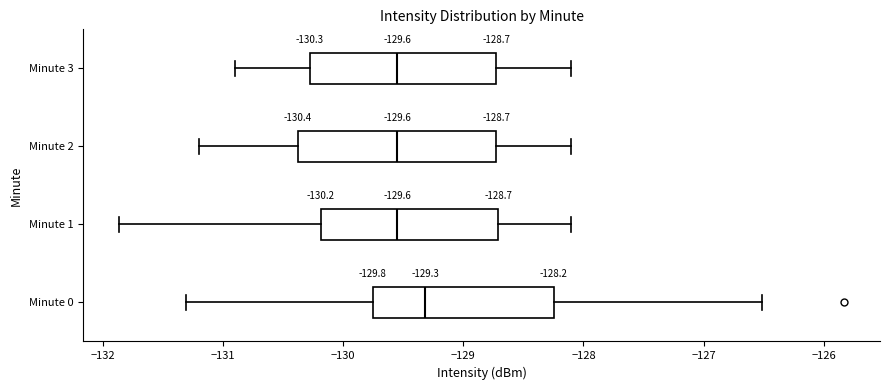

Which box has the furthest to the right median line?

Minute 0